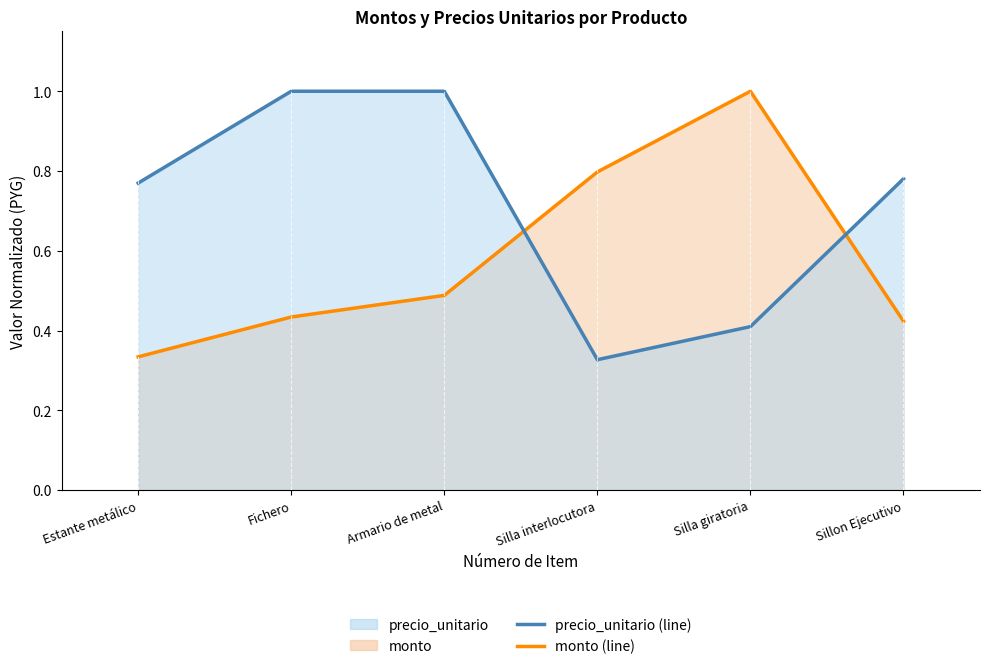

Count the number of data series in this chart.

2